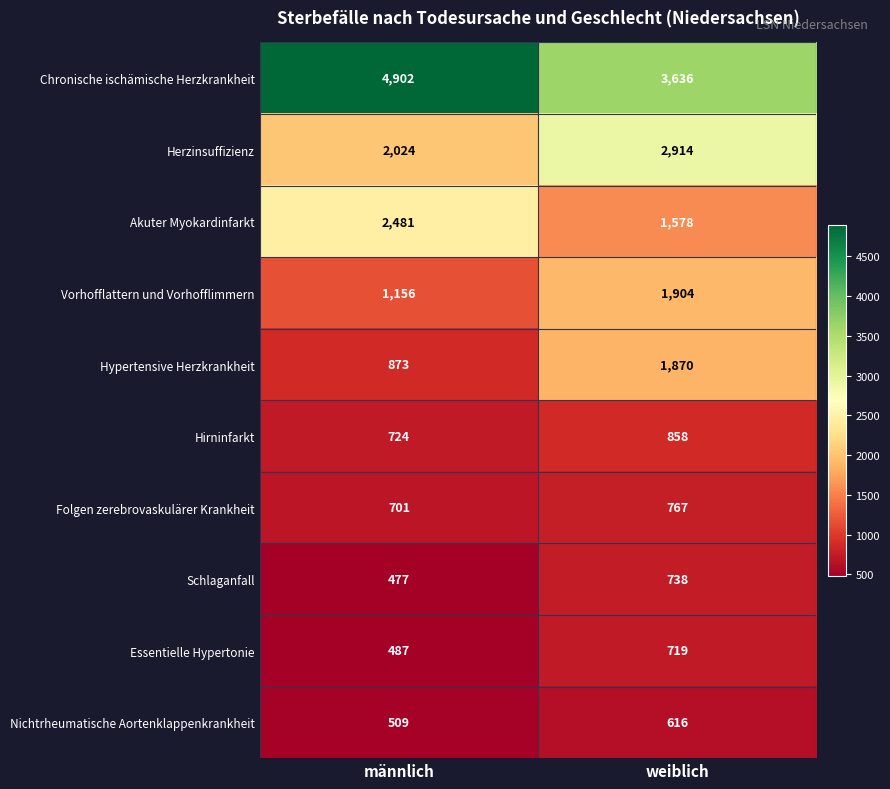

At which label is Schlaganfall closest to 607?

männlich